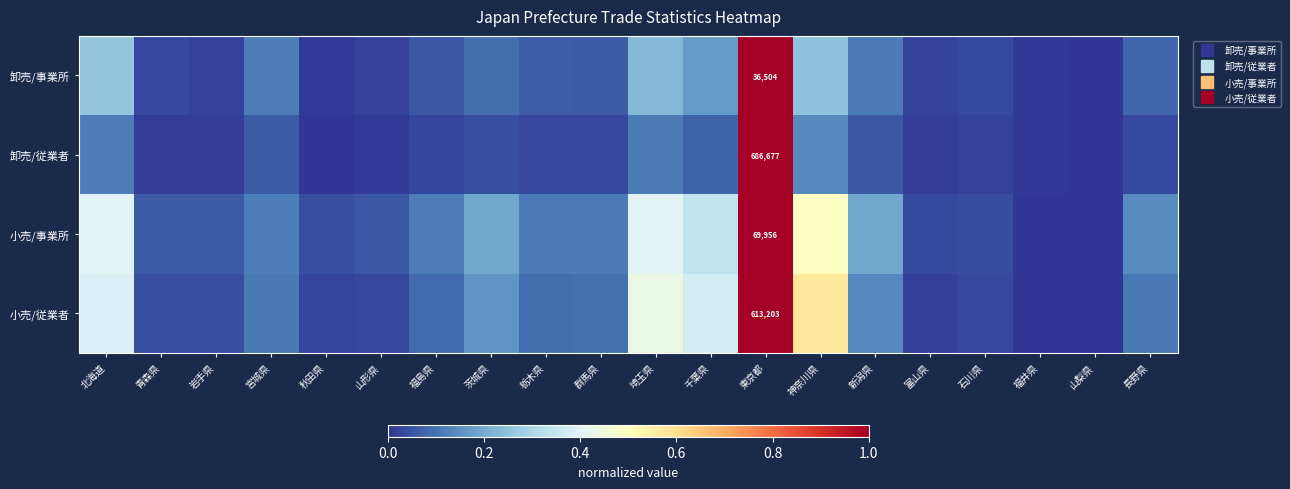

What is the greatest value displayed?

1.0